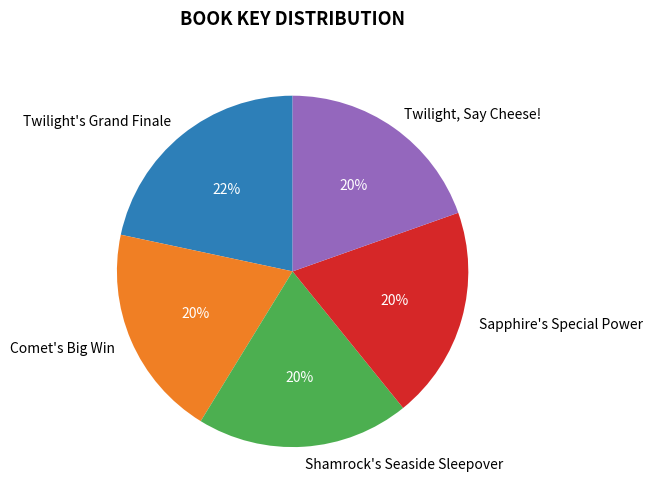

Approximately how many times larger is the value at Sapphire's Special Power compared to Comet's Big Win?

1.0